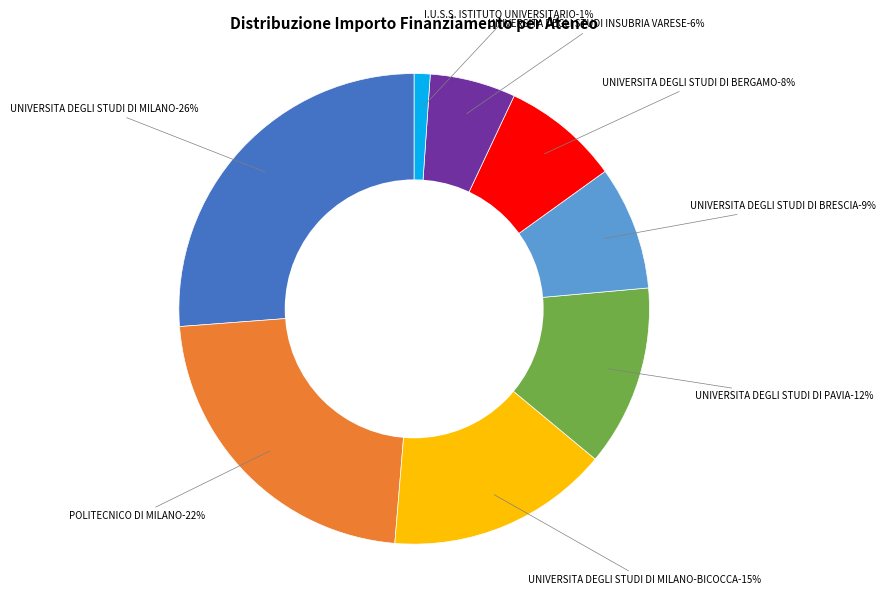

To the nearest percent, what percentage of the pie is UNIVERSITA DEGLI STUDI DI MILANO-BICOCCA?

15%